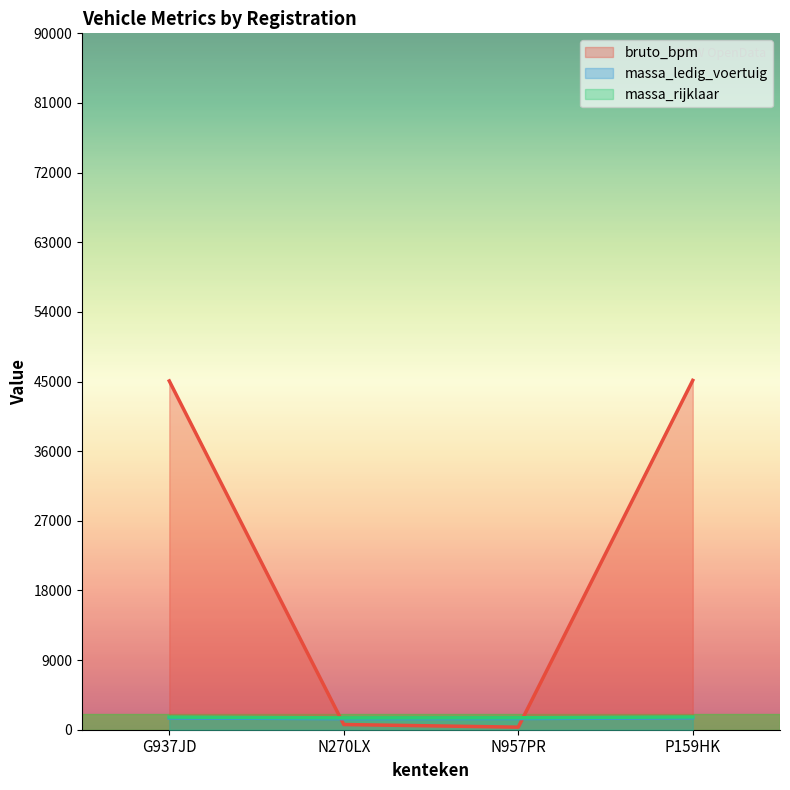

Rank the categories by massa_ledig_voertuig value from lowest to highest.

N270LX, N957PR, G937JD, P159HK